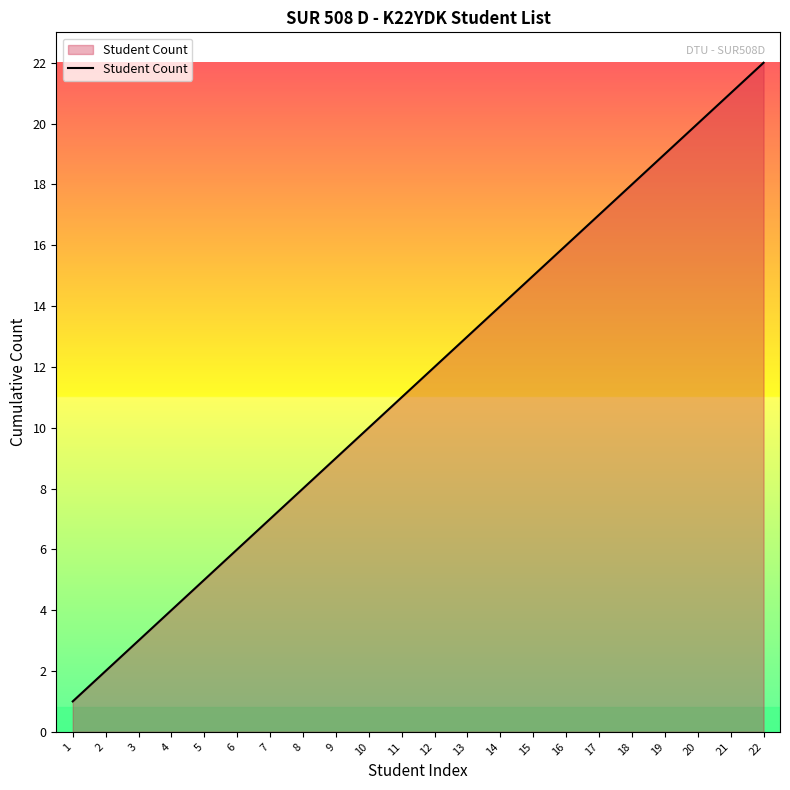

What is the difference between the maximum and minimum values?

21